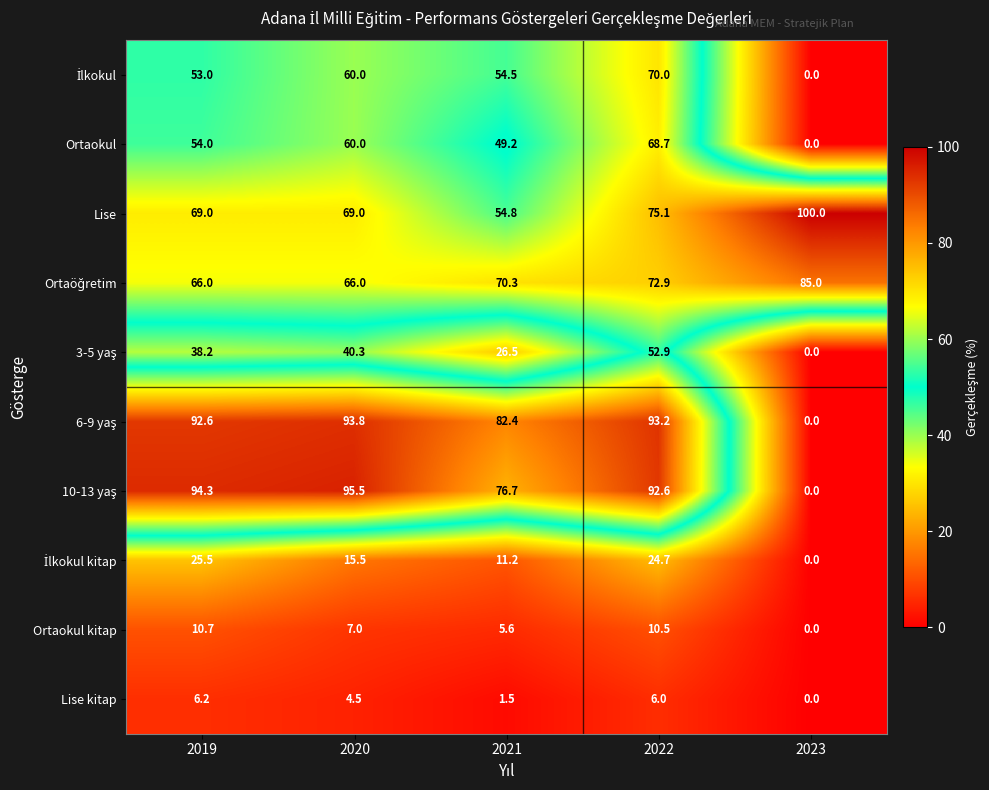

What is the approximate value of Ortaokul at 2020?

60.0